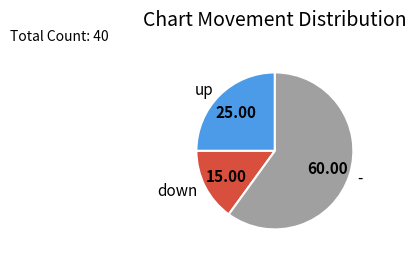

Do down and up together represent more than half of the pie?

No